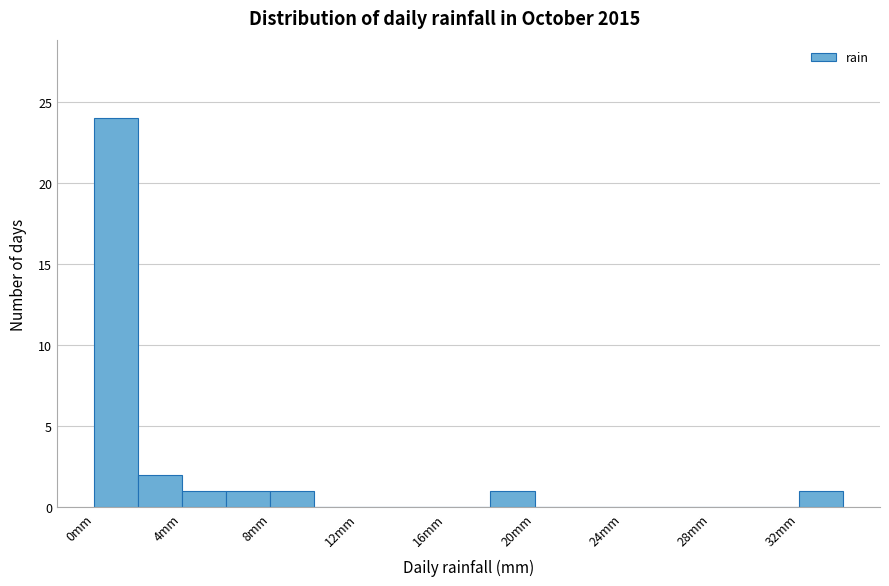

Reading left to right, transcribe this chart: for each bar, give the range it covers on the x-axis and its height. The values are not printed on the chart, so give them approximately, as read against the axis.

0 to 2: 24
2 to 4: 2
4 to 6: 1
6 to 8: 1
8 to 10: 1
10 to 12: 0
12 to 14: 0
14 to 16: 0
16 to 18: 0
18 to 20: 1
20 to 22: 0
22 to 24: 0
24 to 26: 0
26 to 28: 0
28 to 30: 0
30 to 32: 0
32 to 34: 1